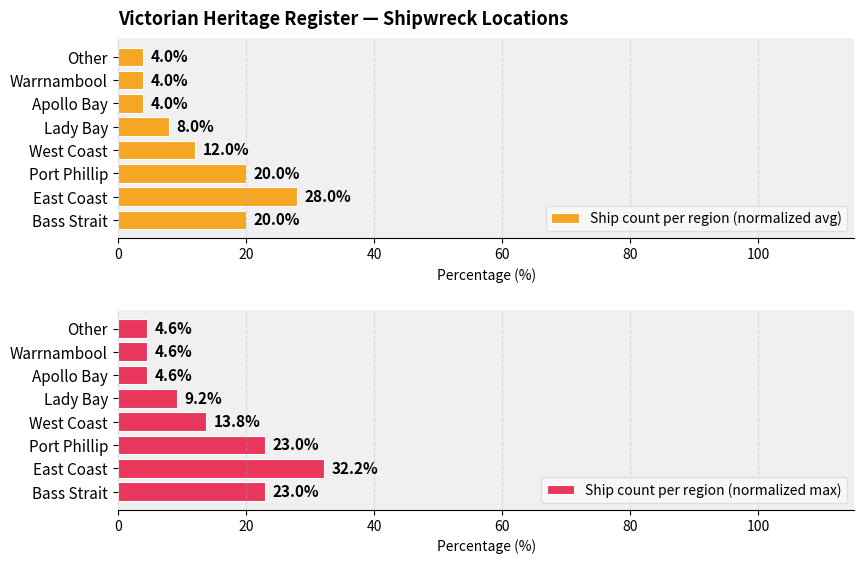

What is the greatest value displayed?

32.2